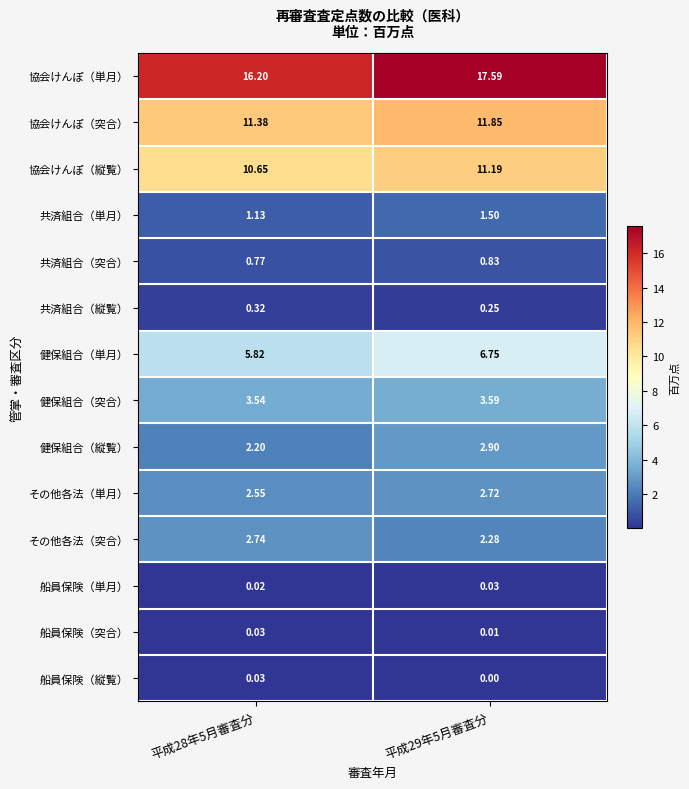

Is the value of 船員保険（突合） at 平成29年5月審査分 greater than the value of その他各法（突合） at 平成29年5月審査分?

No